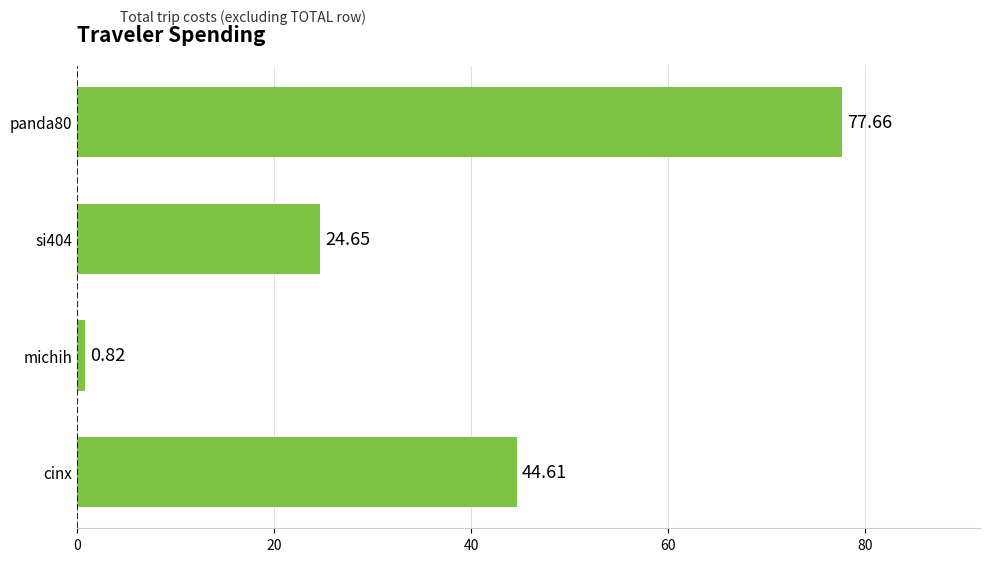

List the labels in order of value, smallest first.

michih, si404, cinx, panda80